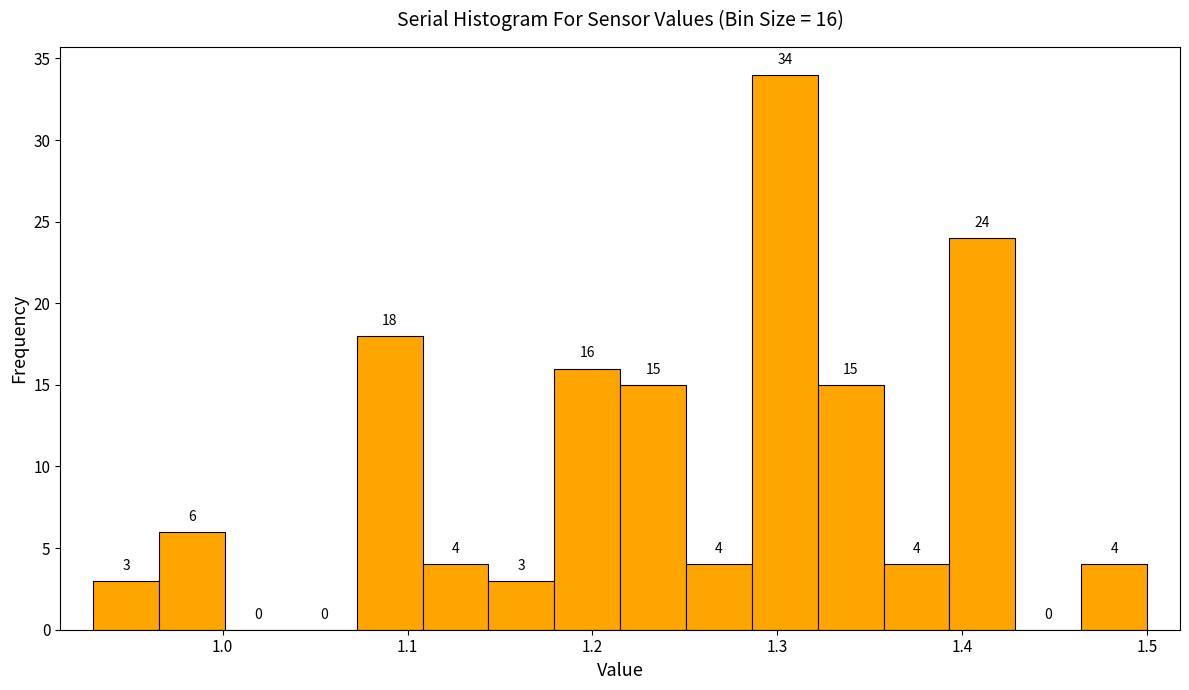

Read against the x-axis, roughly where is the centre of the tallest bar?

1.30